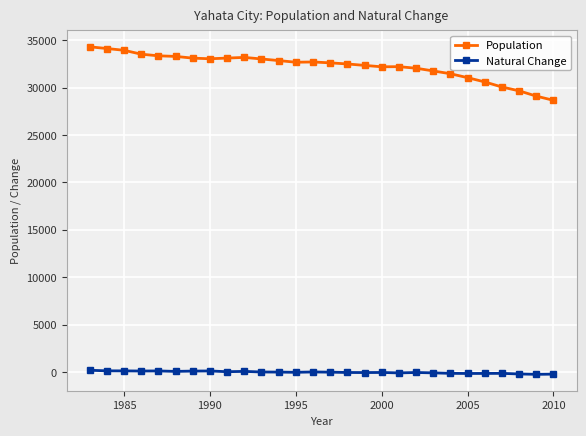

Which series has the largest range (max minus min)?

Population